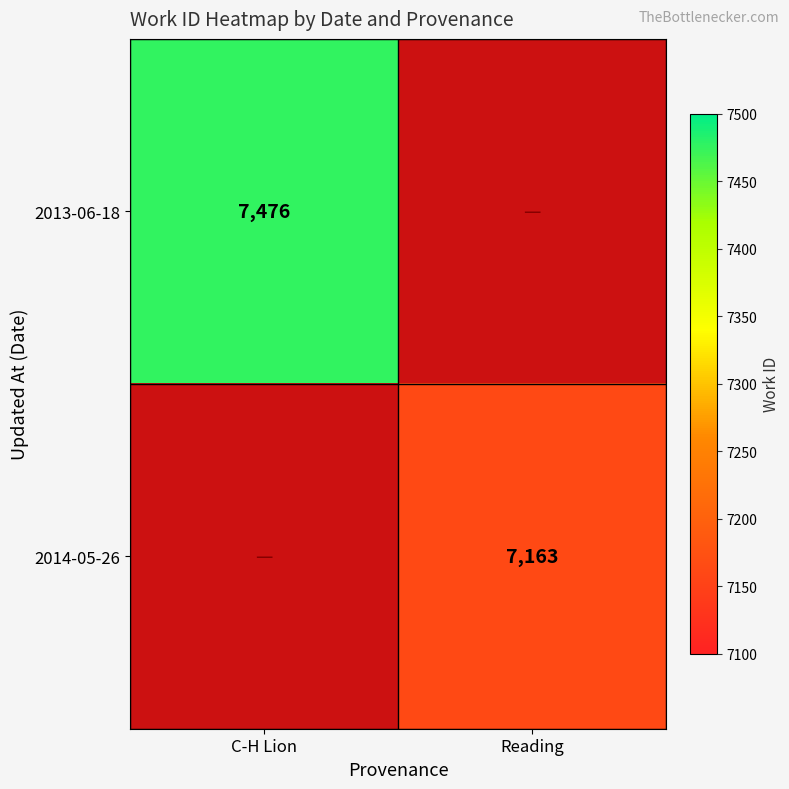

True or false: 2013-06-18 has a value of 7476 at C-H Lion.

True